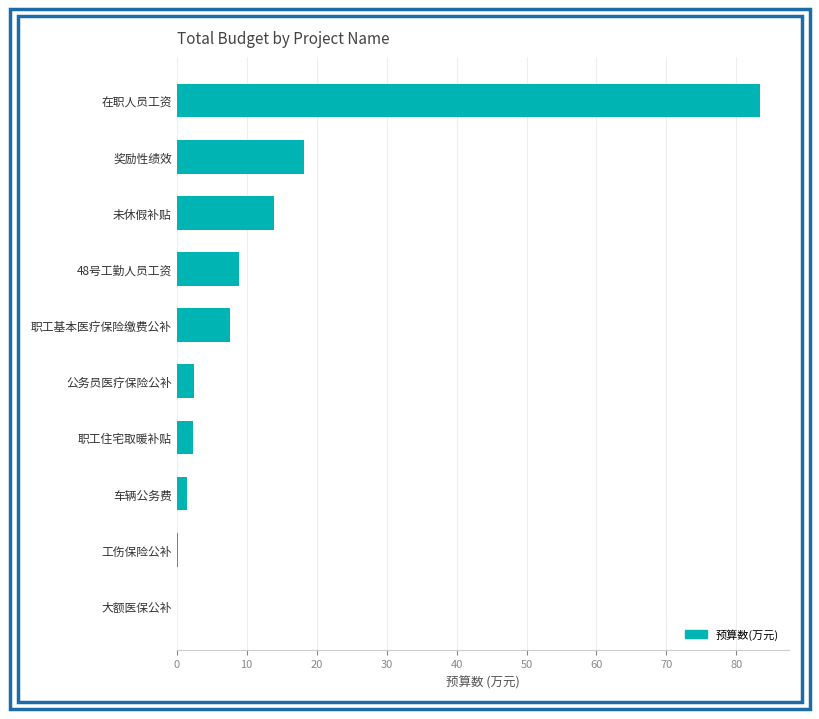

What is the sum of all values?

138.5